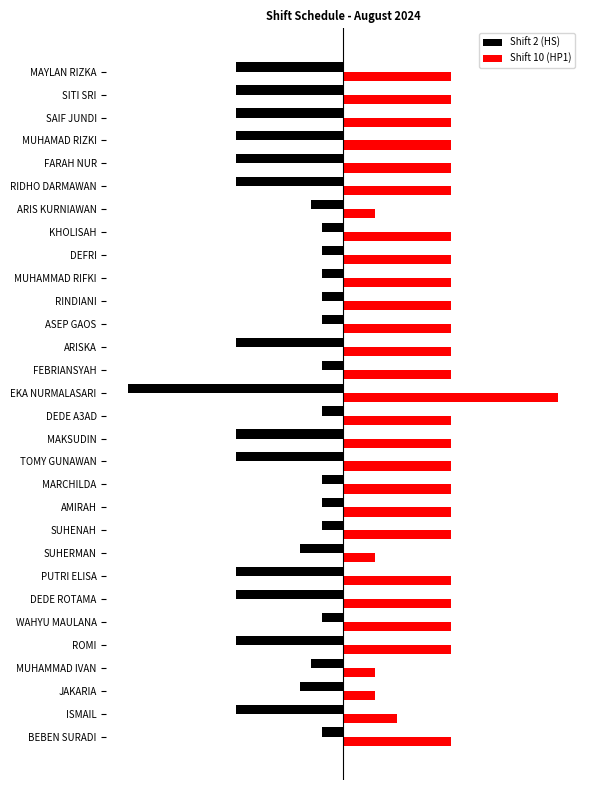

List the series in order of their overall mean, highest first.

Shift 10 (HP1), Shift 2 (HS)